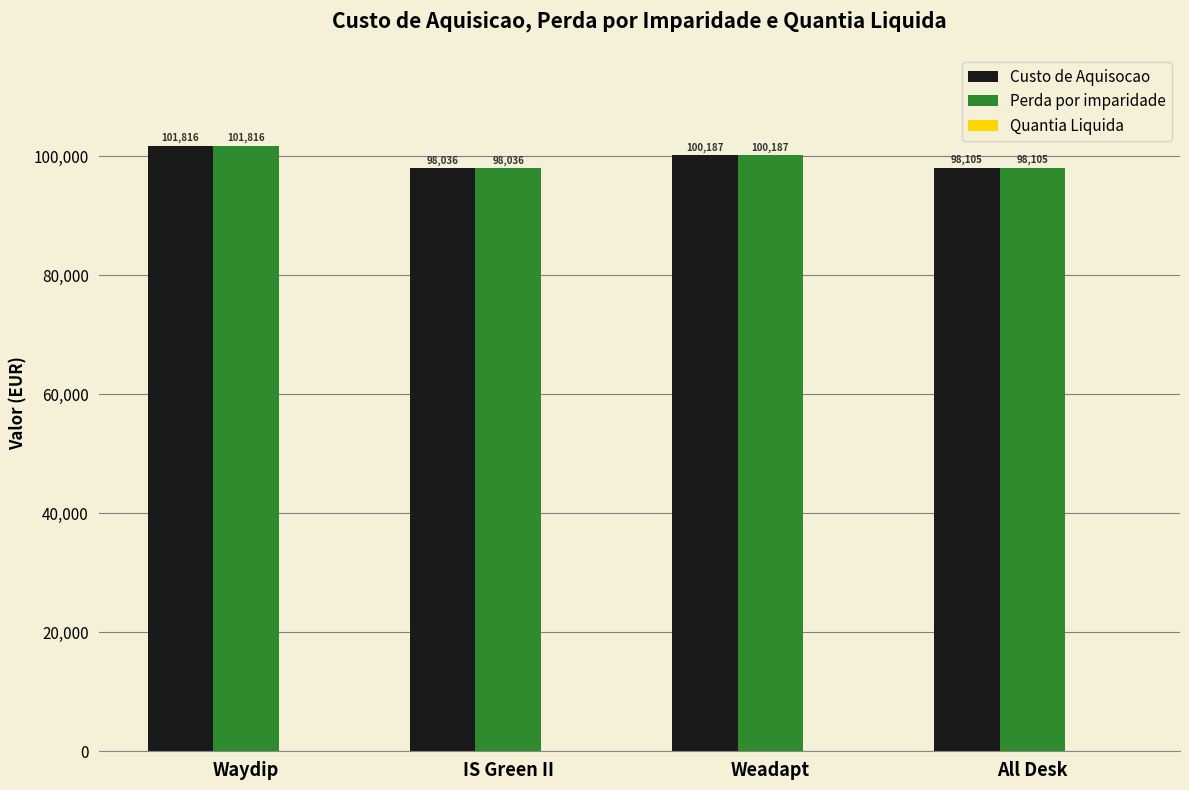

How many distinct data groups are displayed?

2